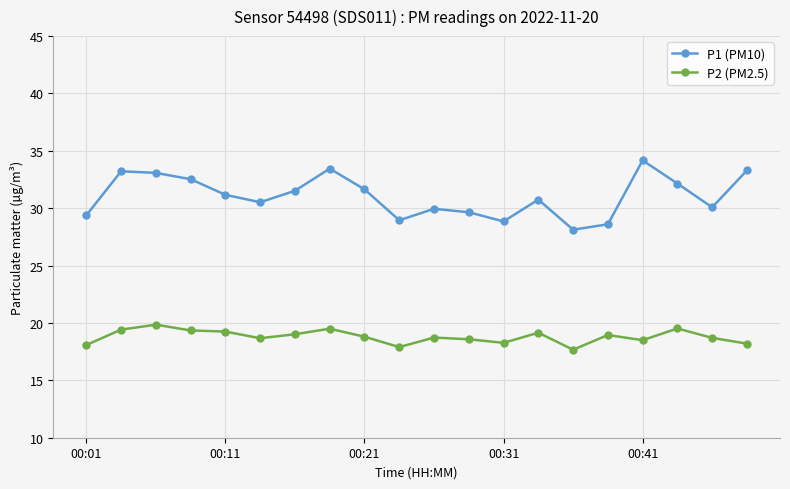

Which series has the largest range (max minus min)?

P1 (PM10)